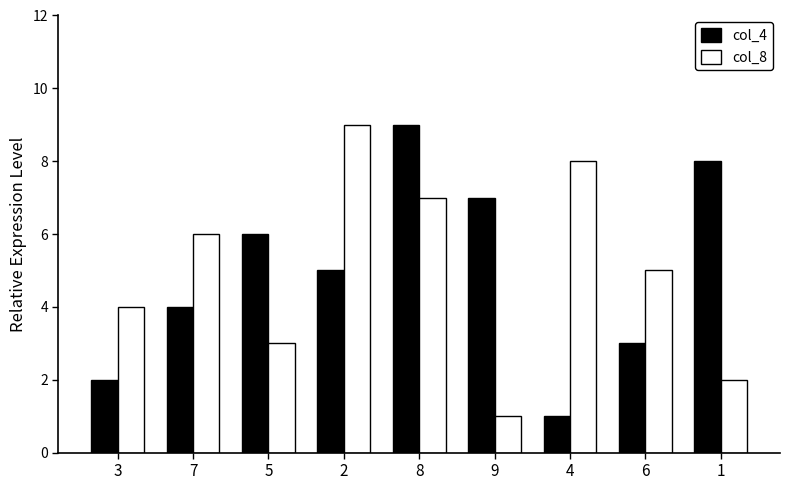

How many col_8 values are between 3 and 7?

5